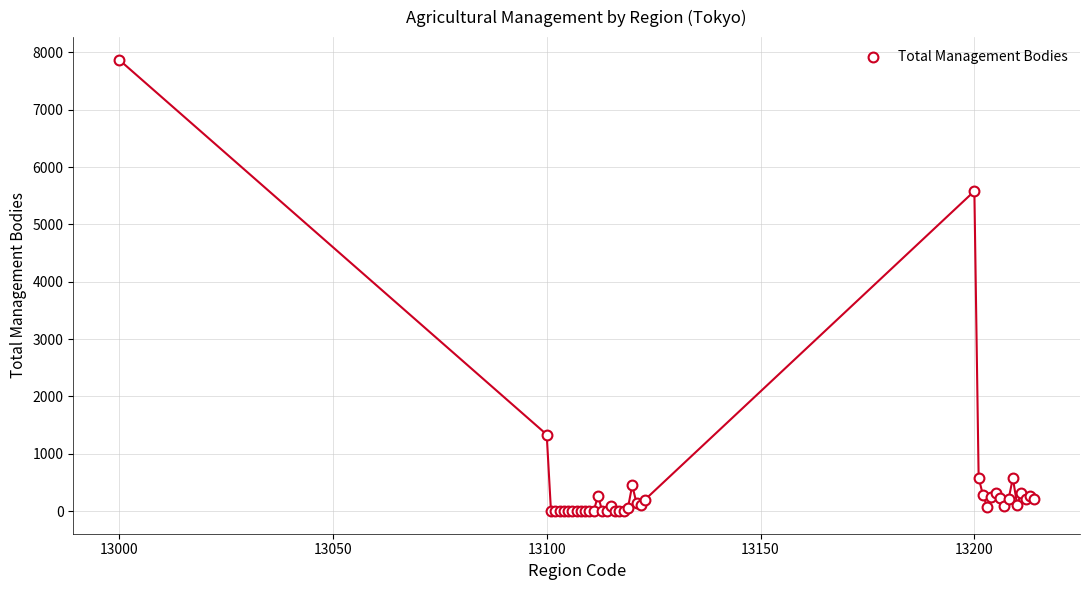

What Y value in the scatter plot is closest to 3937?

5582